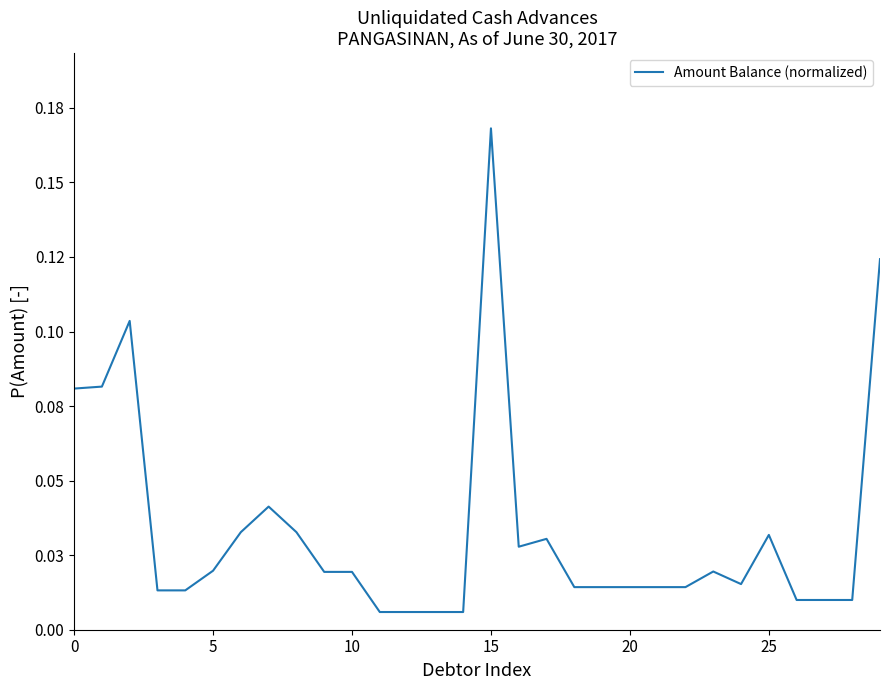

Does the chart have visible grid lines?

No